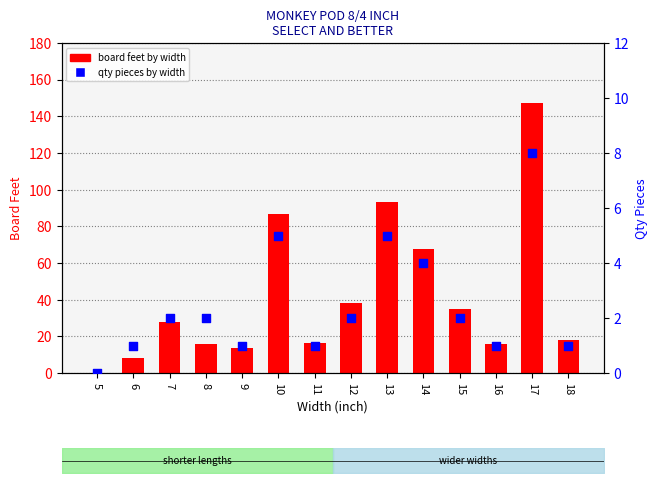

Which series contains the highest Y value?

board feet by width